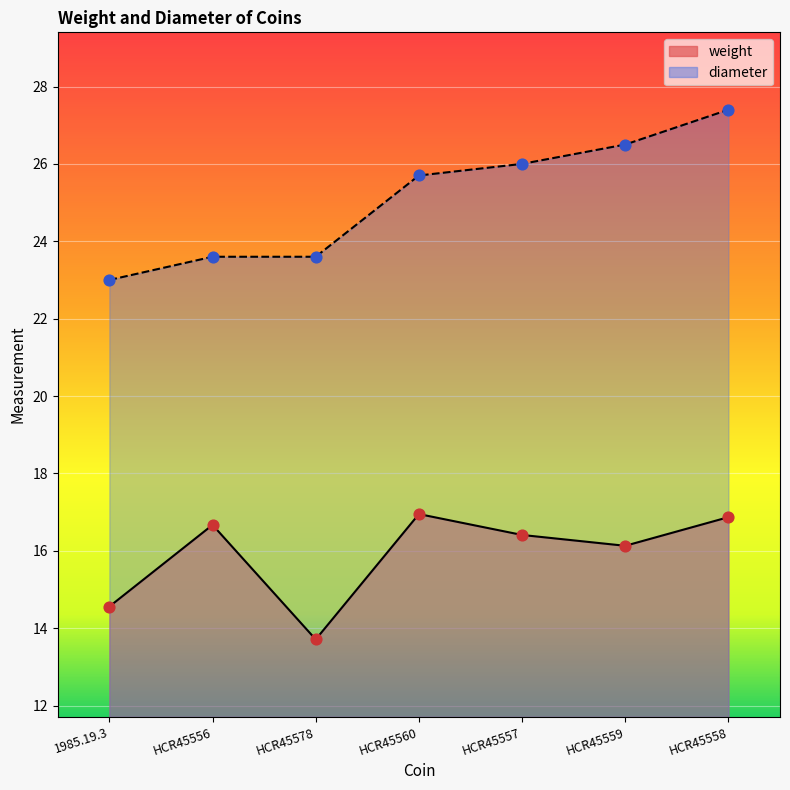

Is the value of weight at HCR45558 greater than the value of diameter at HCR45559?

No